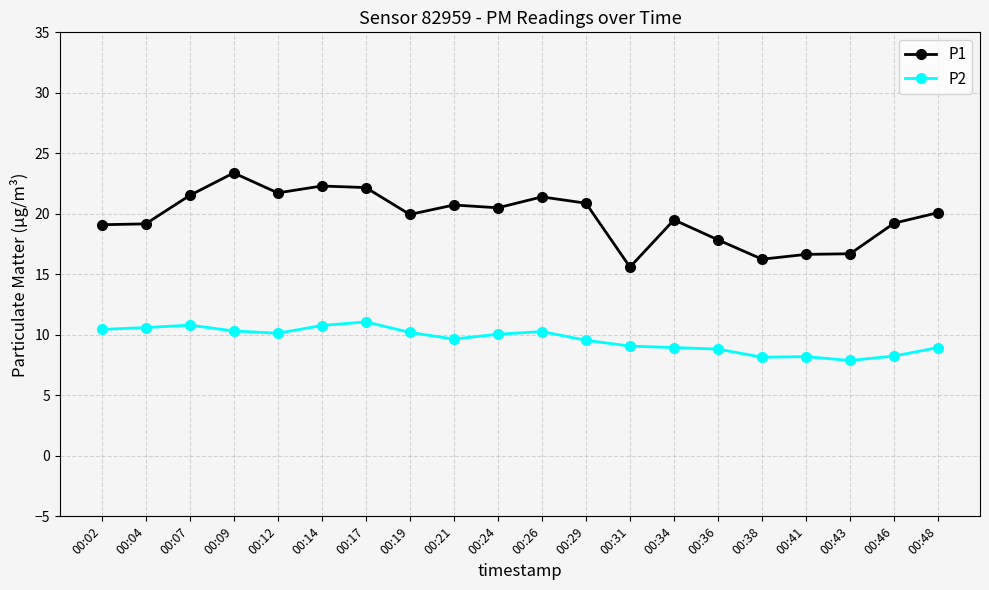

Which series has the widest spread of values?

P1